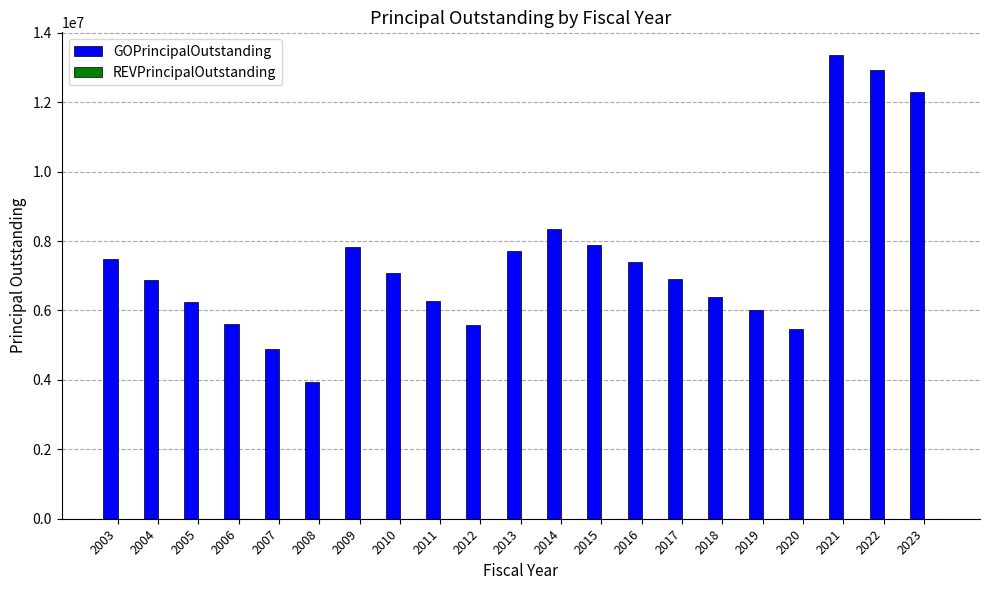

How many bars are there in total?

21